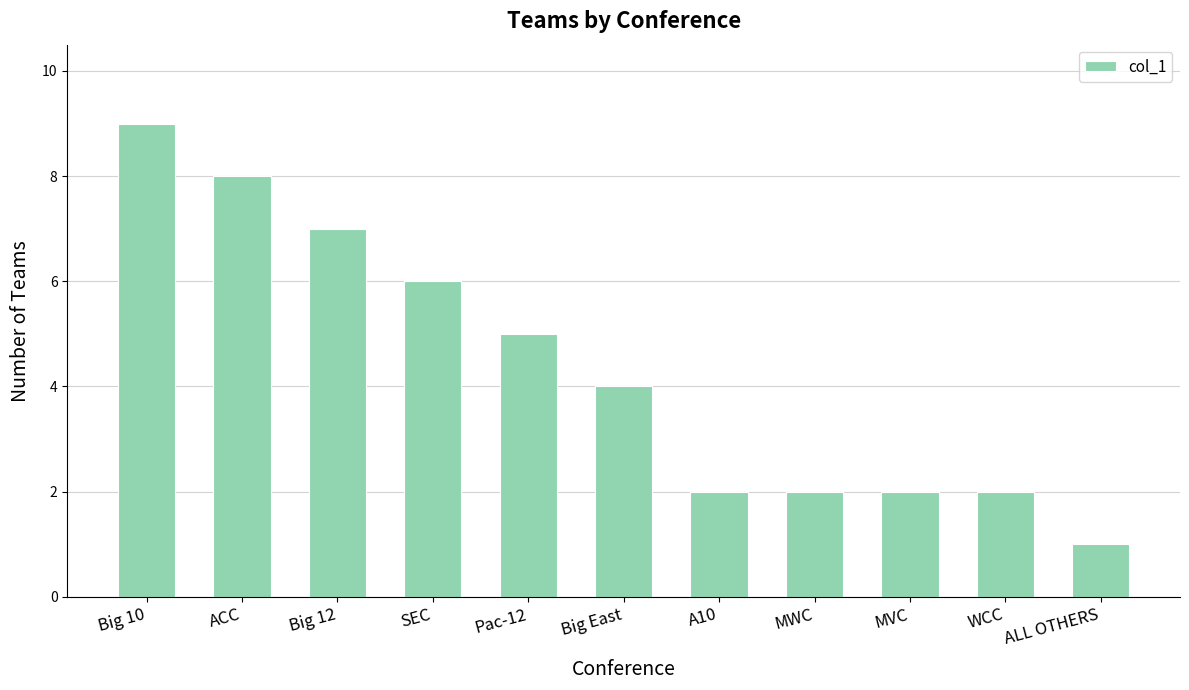

True or false: the data shows 16 at Big 10.

False